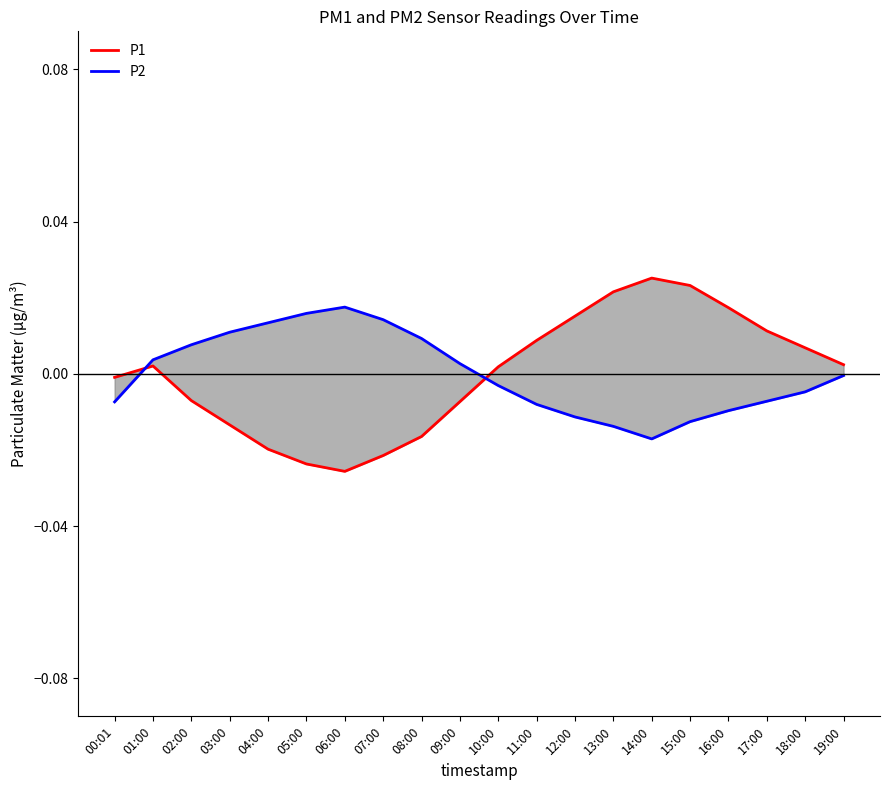

How many values in P1 are above zero?

11